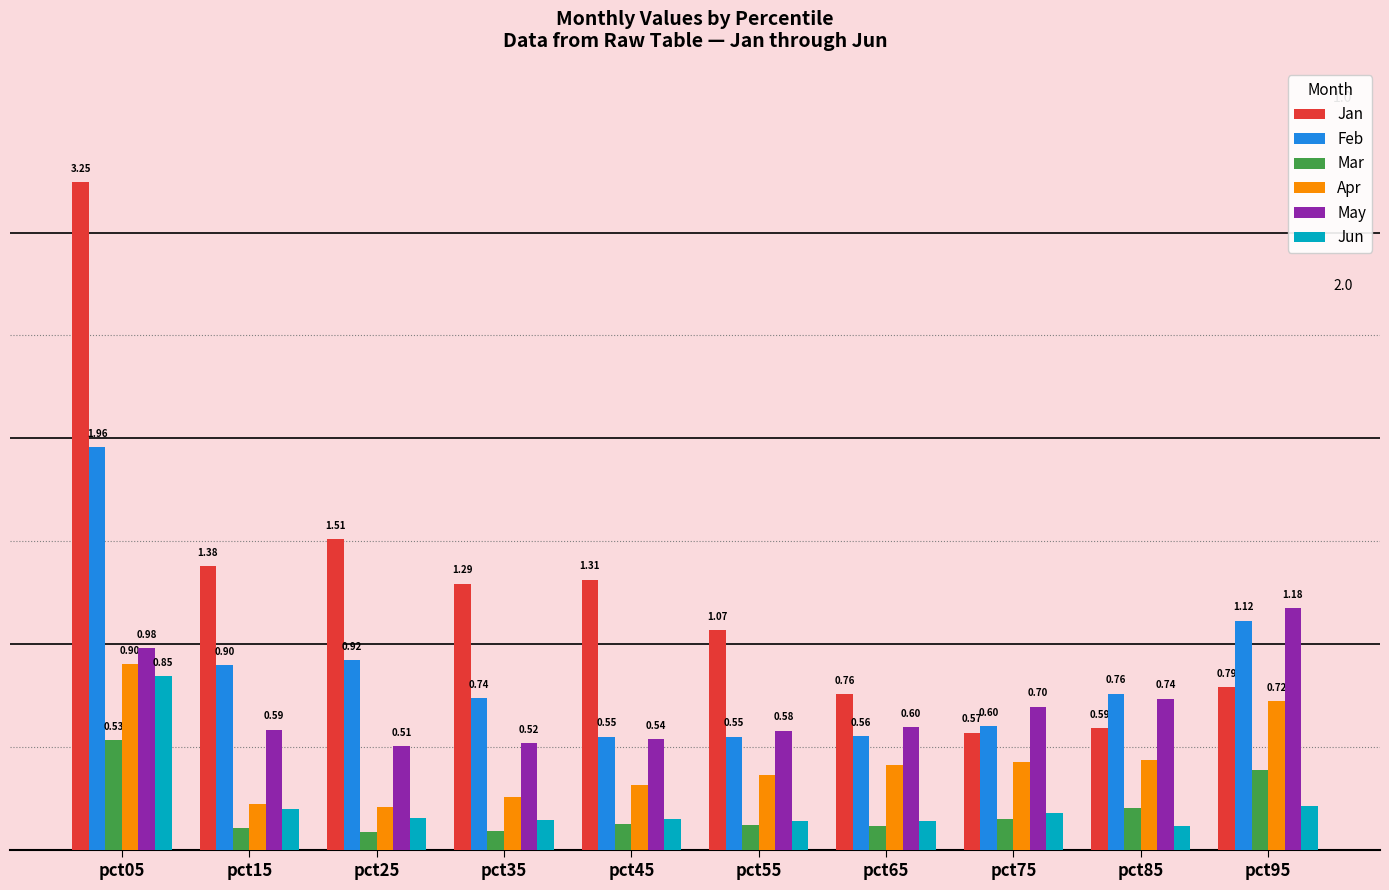

What are all the series names shown in the legend?

Jan, Feb, Mar, Apr, May, Jun